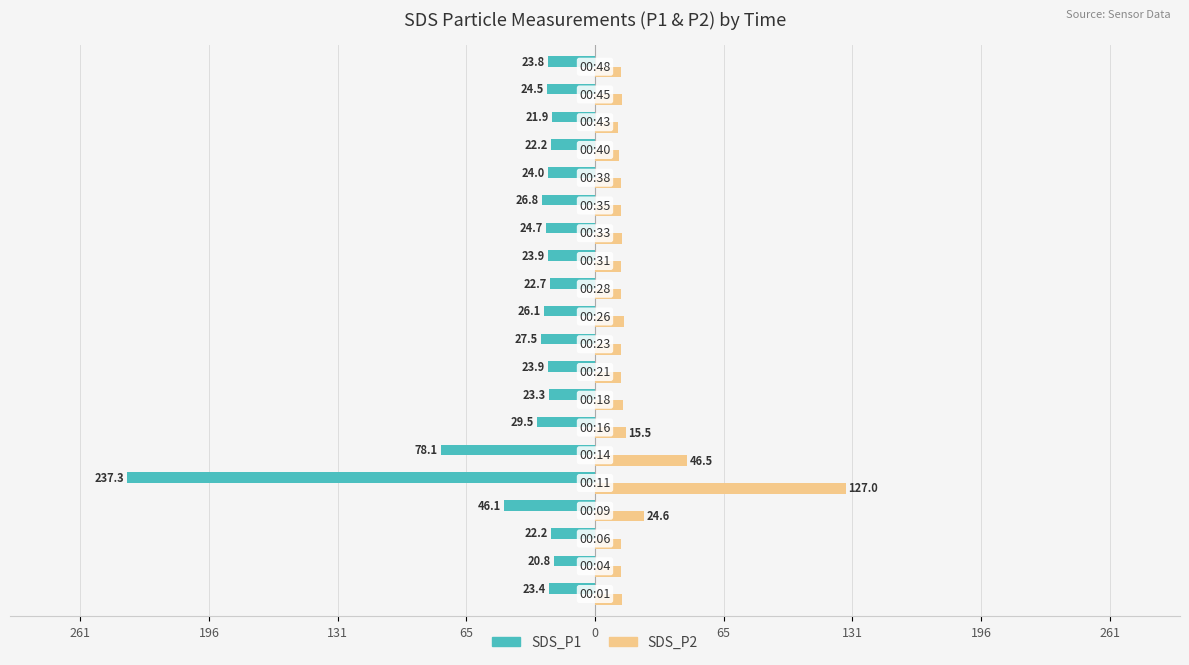

What is the difference between the second highest and second lowest values in the SDS_P1 series?

56.2